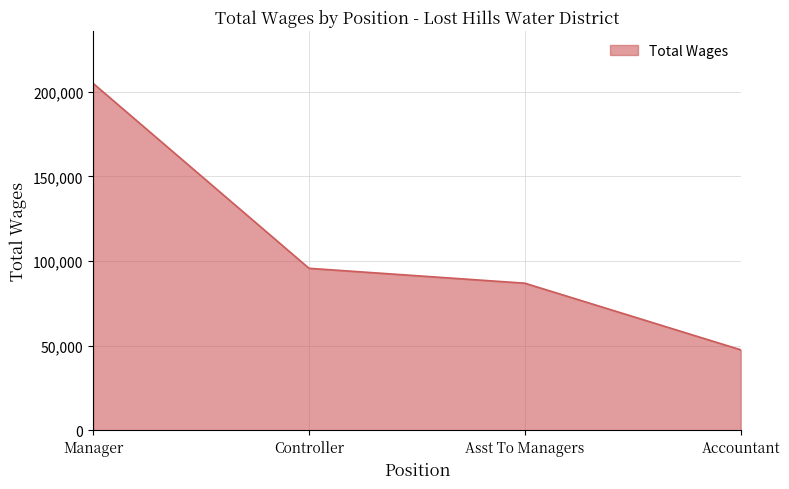

How many lines are shown in the chart?

1